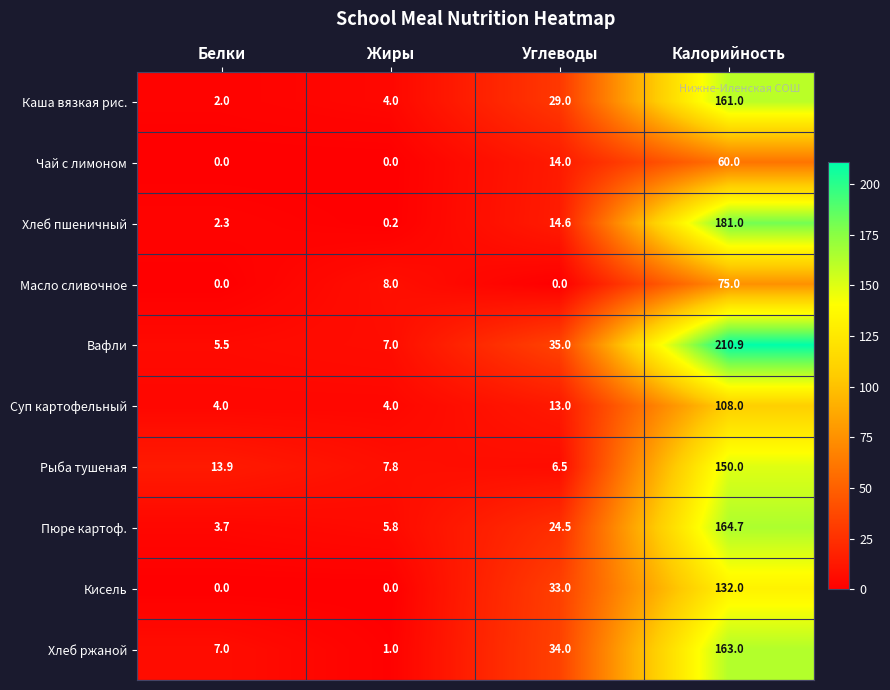

At which label does Суп картофельный reach its peak?

Калорийность